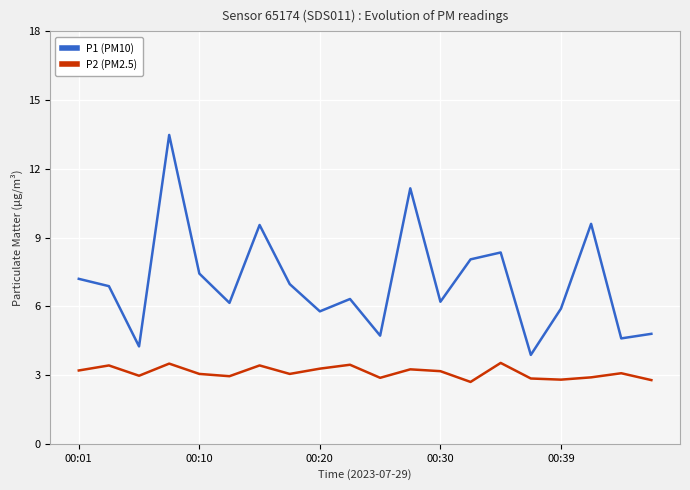

List the series in order of their overall mean, highest first.

P1 (PM10), P2 (PM2.5)